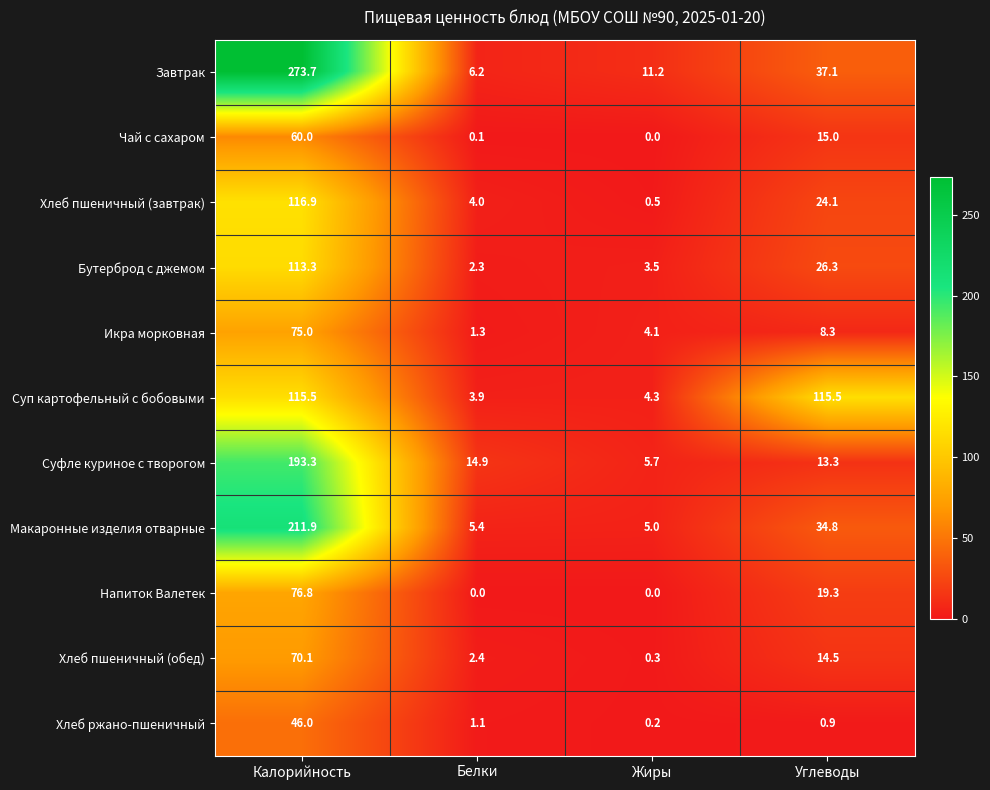

What is the maximum value for Завтрак?

273.7